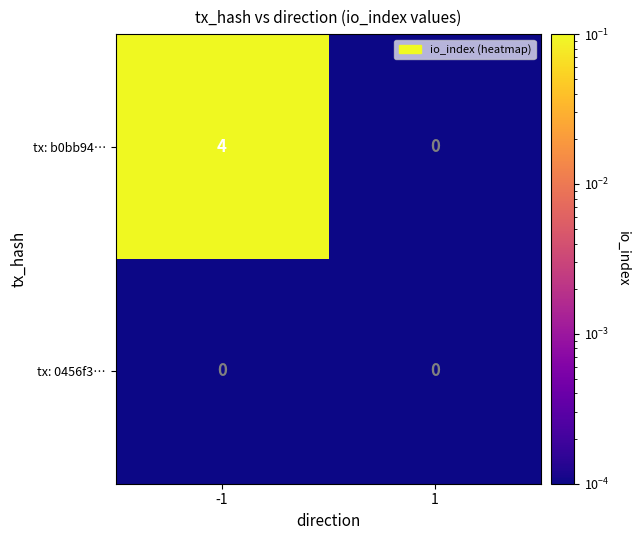

Rank the series by their maximum value, from highest to lowest.

tx: b0bb94…, tx: 0456f3…